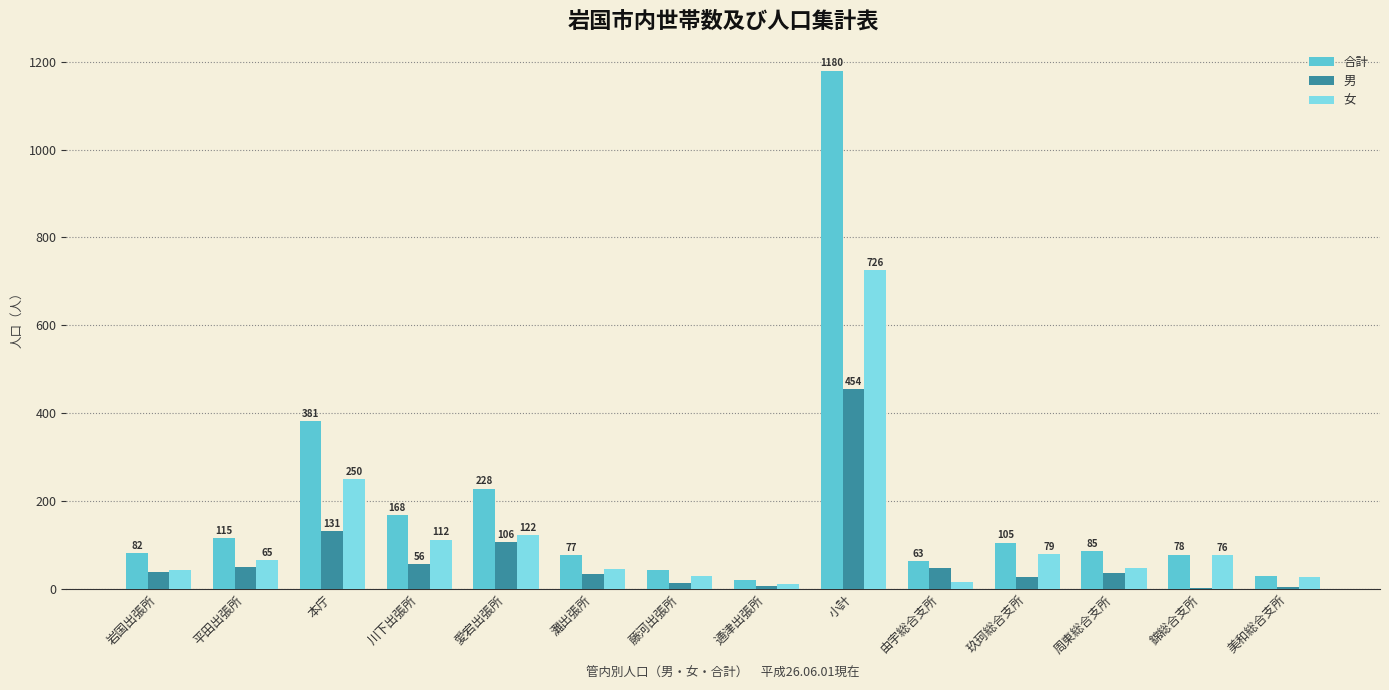

How many distinct data groups are displayed?

3